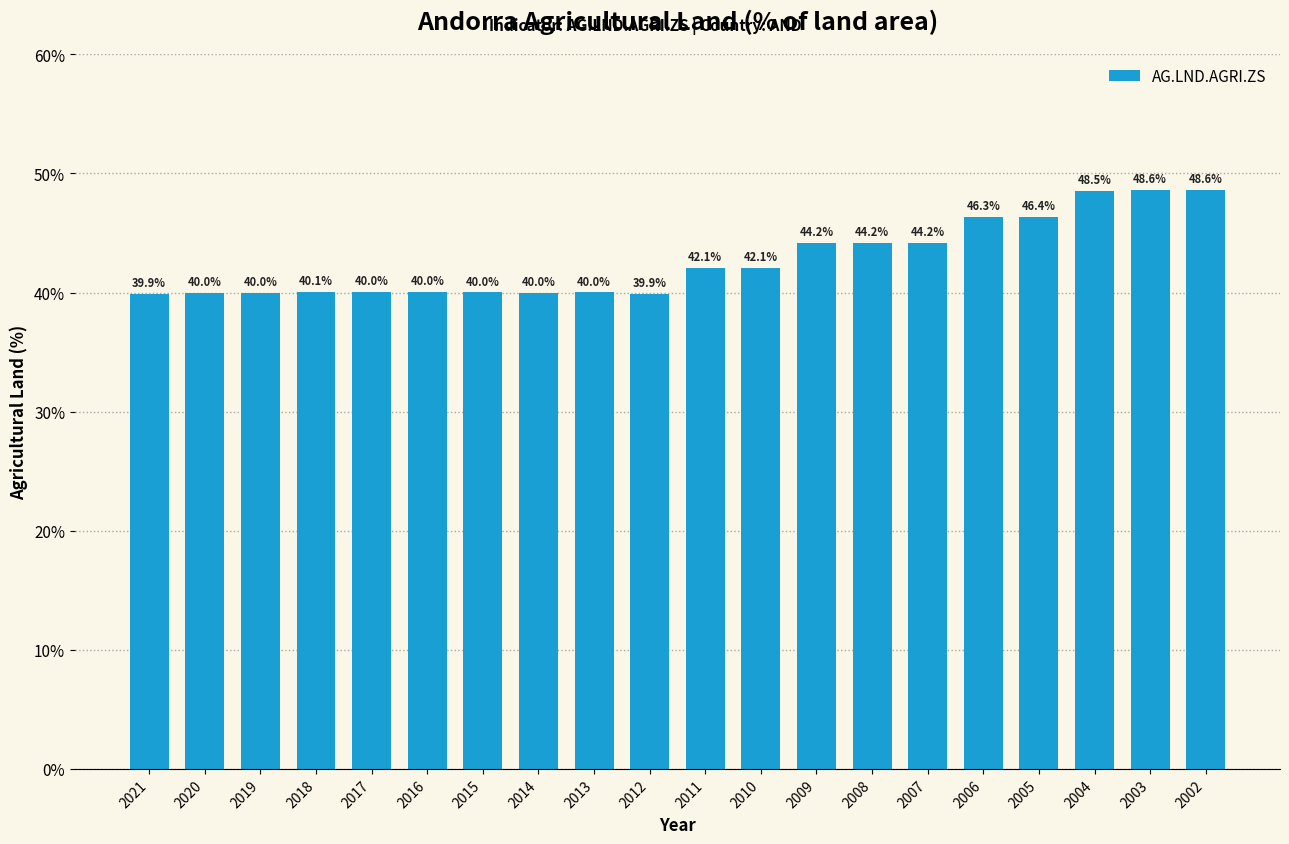

True or false: the data shows 9.9 at 2002.

False